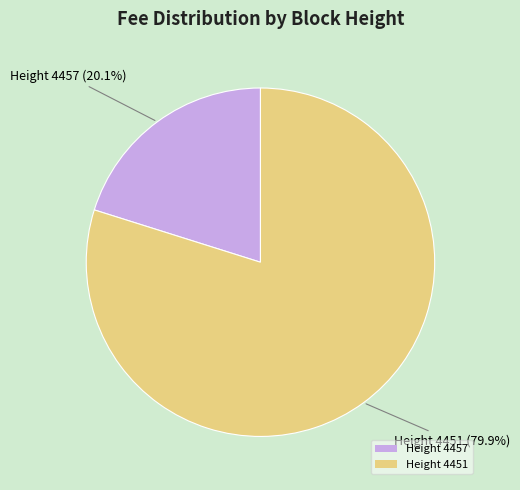

Is there any slice that represents more than half of the pie?

Yes